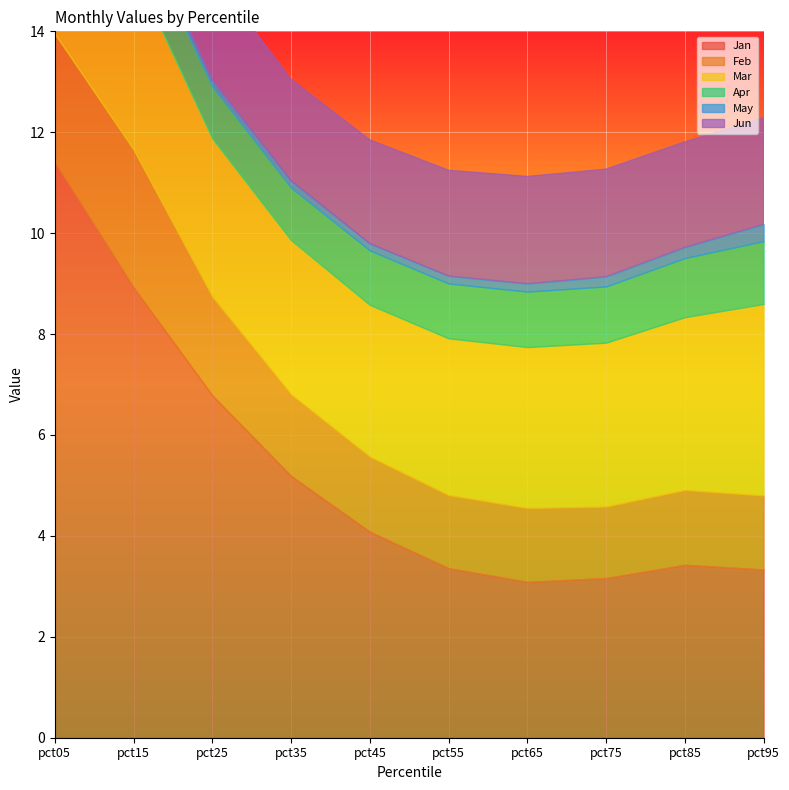

Reading right to left, transcribe all the data shown in this chart.

Jan: pct95=3.3	pct85=3.4	pct75=3.2	pct65=3.1	pct55=3.4	pct45=4.1	pct35=5.2	pct25=6.8	pct15=8.9	pct05=11.4
Feb: pct95=1.5	pct85=1.5	pct75=1.4	pct65=1.5	pct55=1.4	pct45=1.5	pct35=1.6	pct25=2.0	pct15=2.7	pct05=2.5
Mar: pct95=3.8	pct85=3.4	pct75=3.2	pct65=3.2	pct55=3.1	pct45=3.0	pct35=3.1	pct25=3.1	pct15=3.6	pct05=5.2
Apr: pct95=1.2	pct85=1.2	pct75=1.1	pct65=1.1	pct55=1.1	pct45=1.1	pct35=1.0	pct25=1.0	pct15=1.0	pct05=1.6
May: pct95=0.3	pct85=0.2	pct75=0.2	pct65=0.2	pct55=0.1	pct45=0.1	pct35=0.1	pct25=0.1	pct15=0.2	pct05=0.3
Jun: pct95=2.1	pct85=2.1	pct75=2.1	pct65=2.1	pct55=2.1	pct45=2.1	pct35=2.0	pct25=2.1	pct15=2.3	pct05=4.4